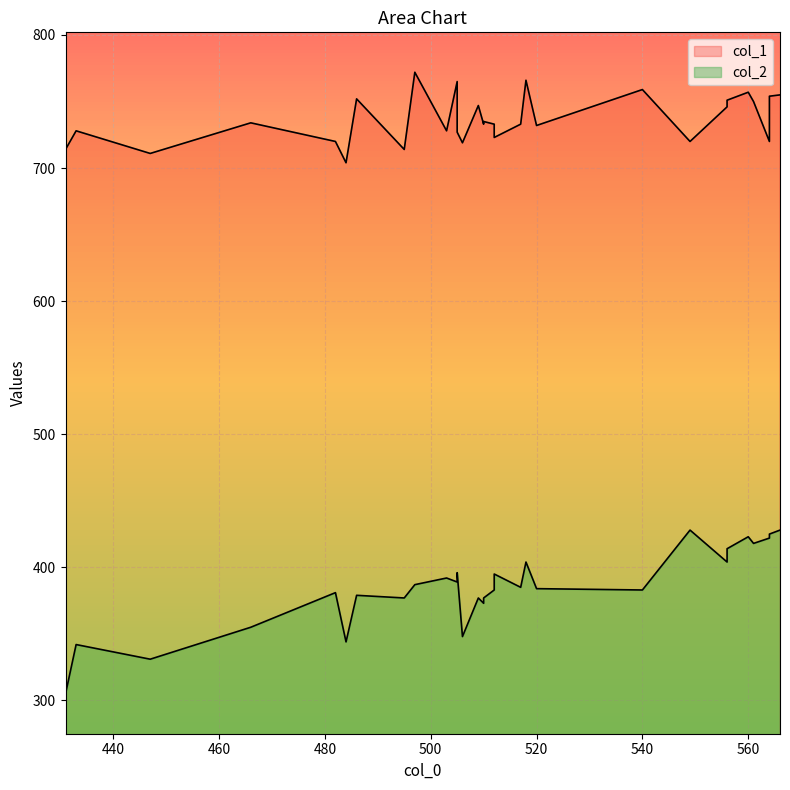

What is the sum of all col_1 values?

22102